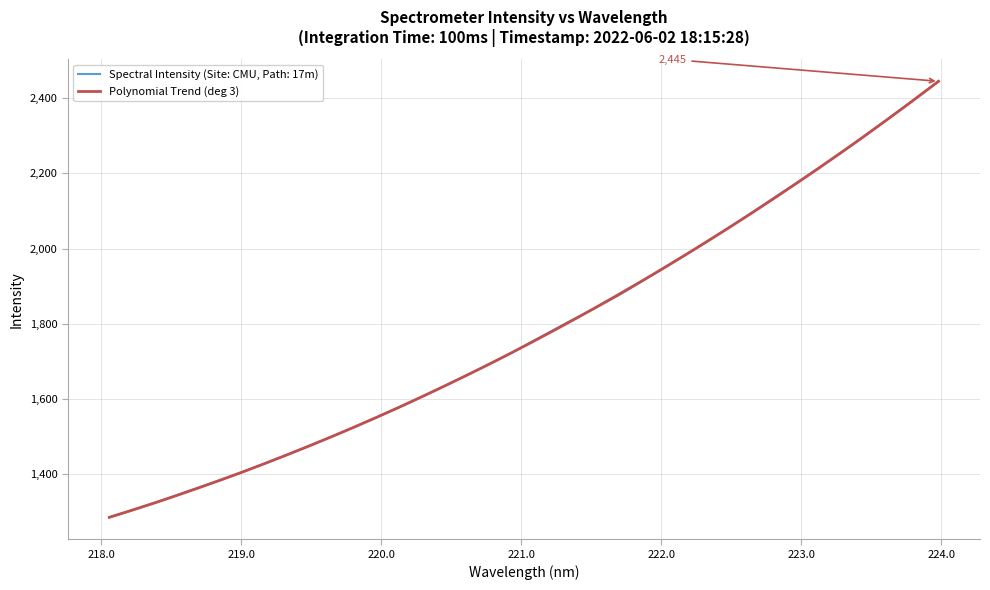

What is the average value?

1785.0